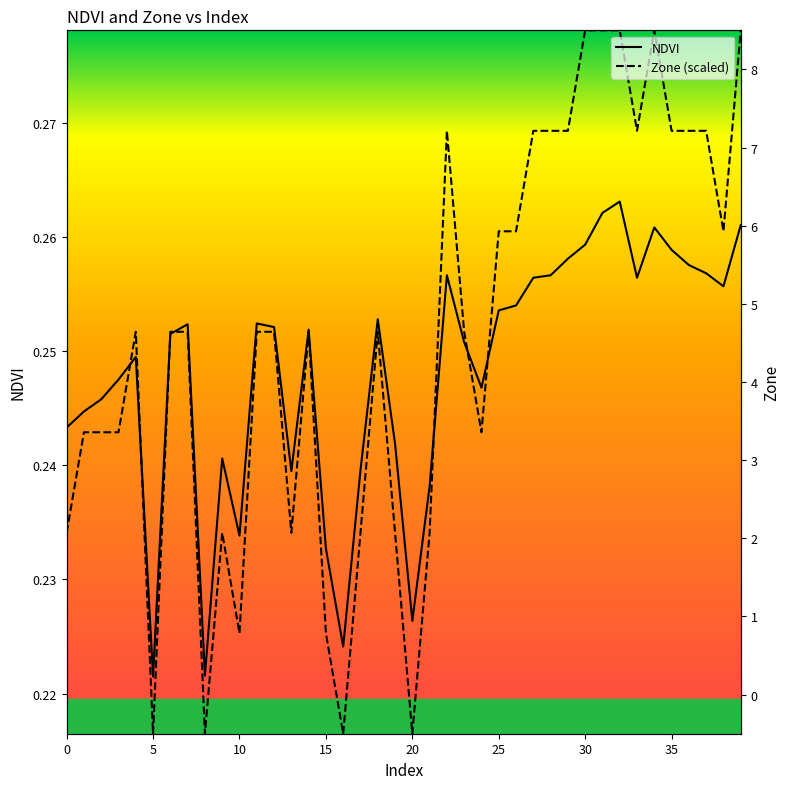

At which category does the chart reach its peak across all series?

30